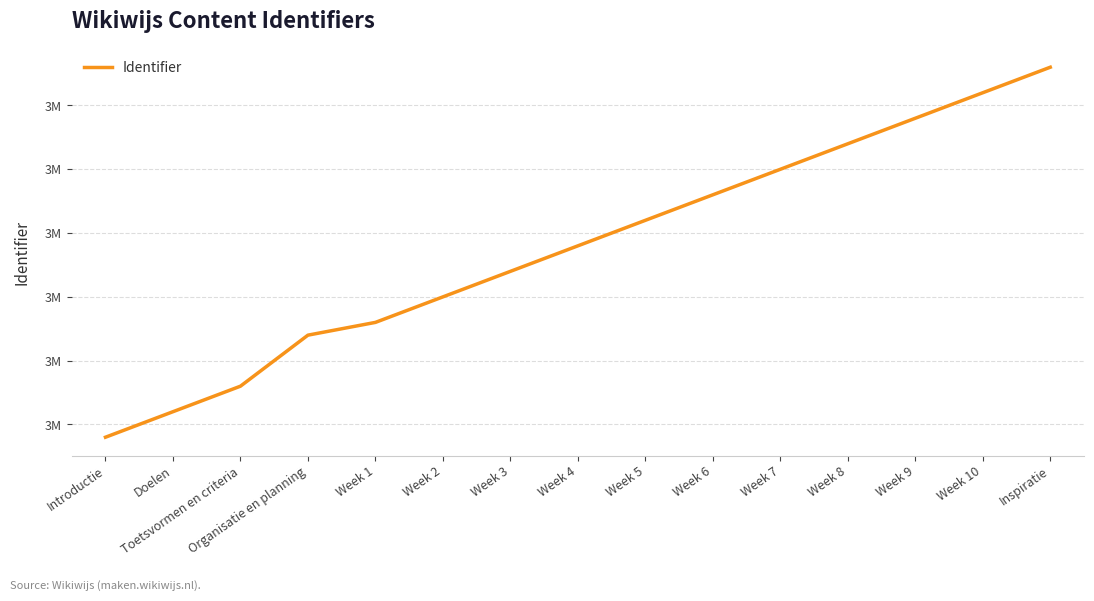

The value at Week 6 is 4513387. True or false?

False